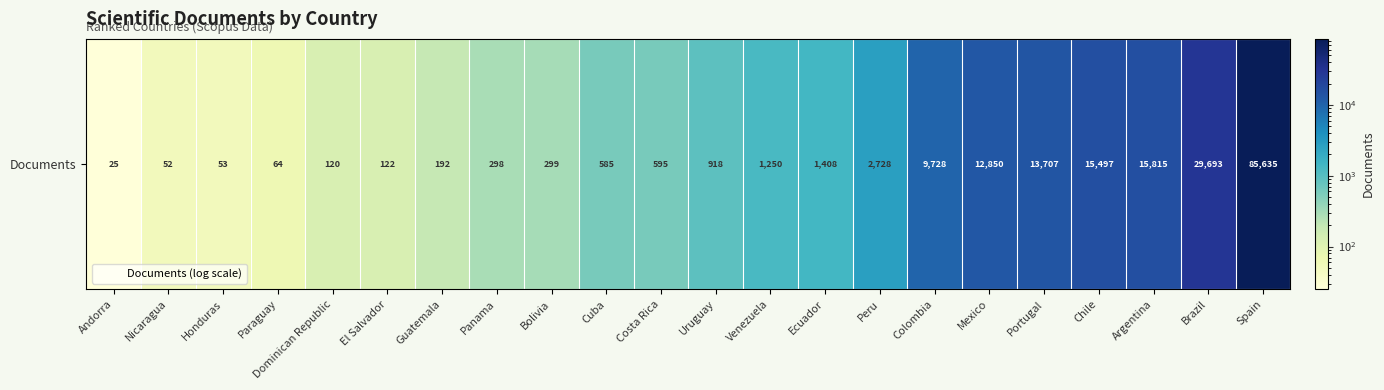

The value at Cuba is 585. True or false?

True